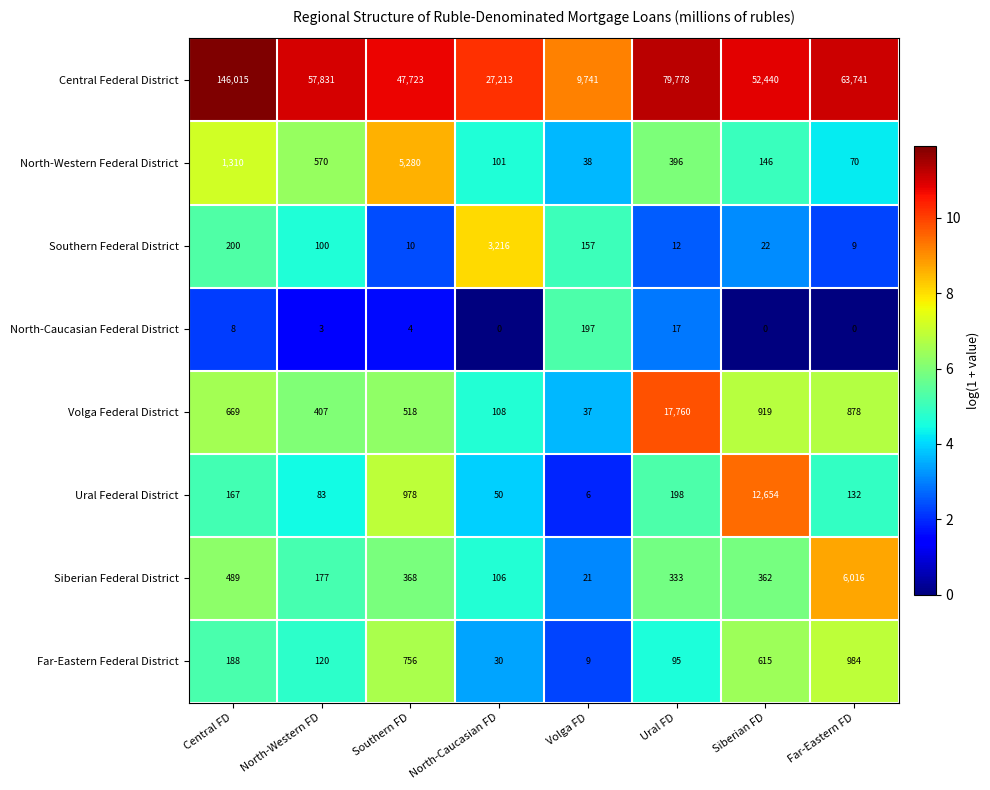

Which series has the largest total across all categories?

Central Federal District